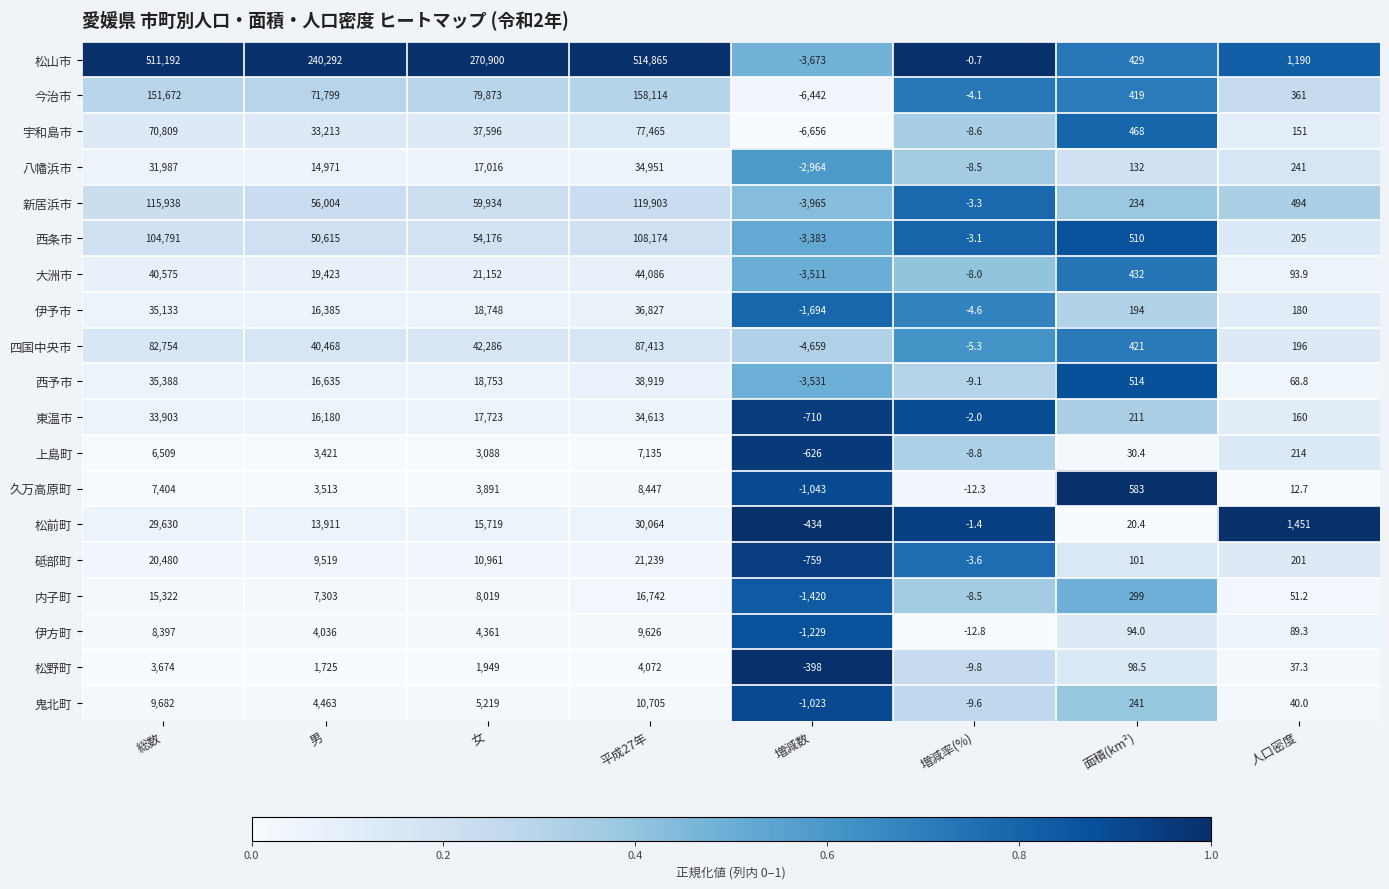

At which label is 大洲市 closest to 20287?

男